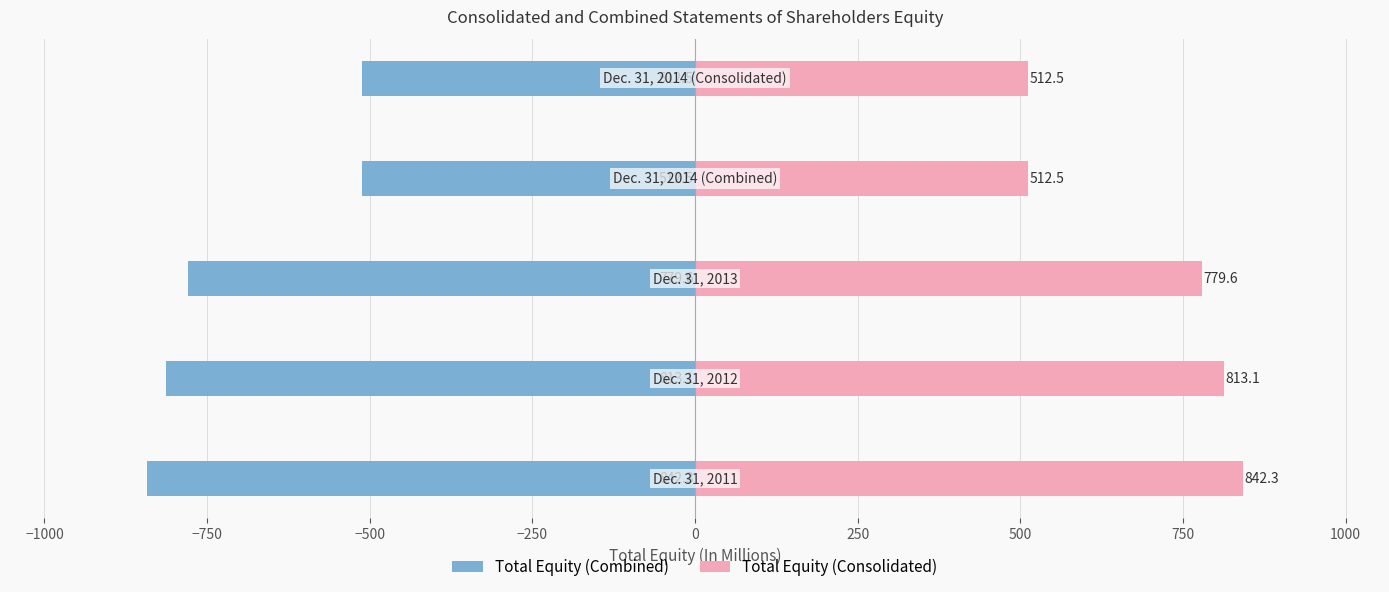

Reading left to right, what are all the values shown in this chart?

Total Equity (Combined): −1250=-842.3	−1000=-813.1	−750=-779.6	−500=-512.5	−250=-512.5
Total Equity (Consolidated): −1250=842.3	−1000=813.1	−750=779.6	−500=512.5	−250=512.5